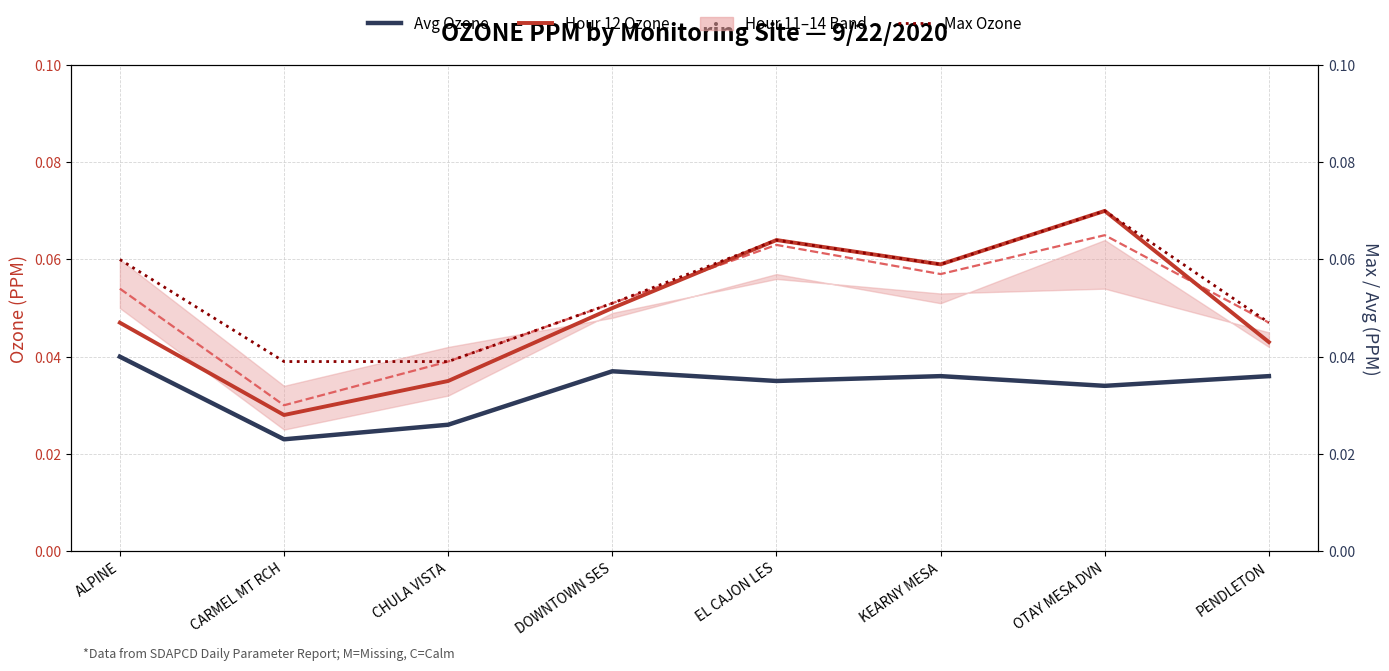

How many distinct data groups are displayed?

4